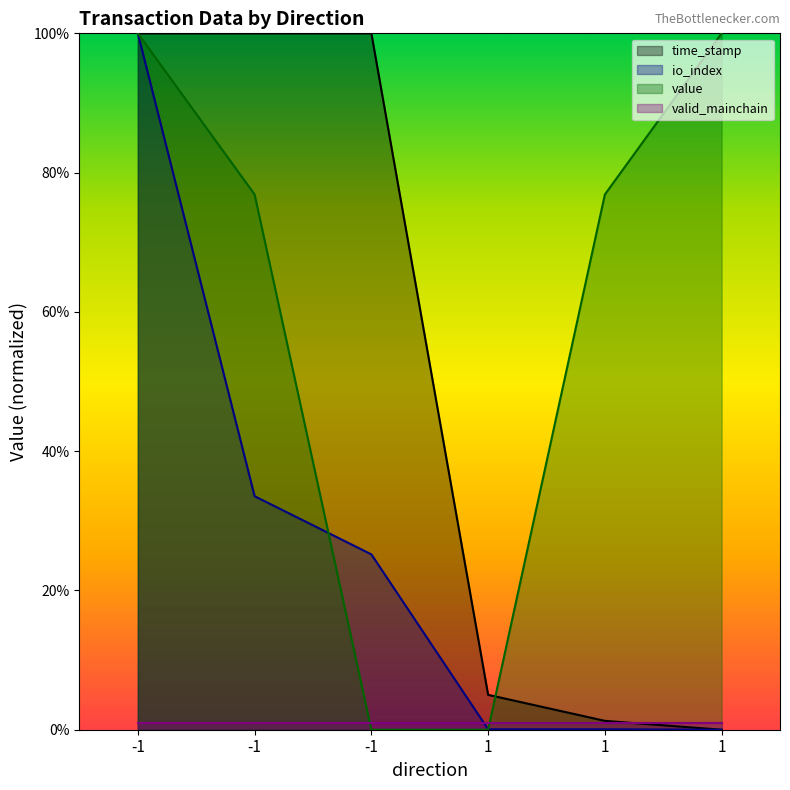

Which series ends up on top after the final intersection of time_stamp and value?

value